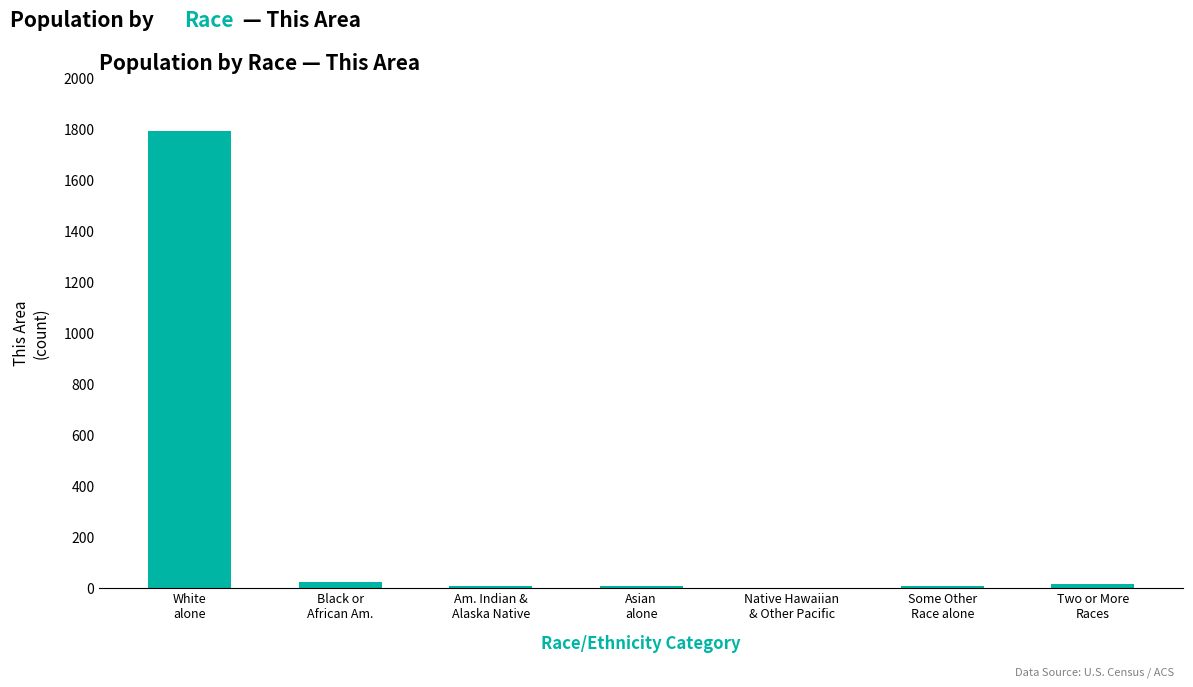

Count the number of categories in the chart.

7